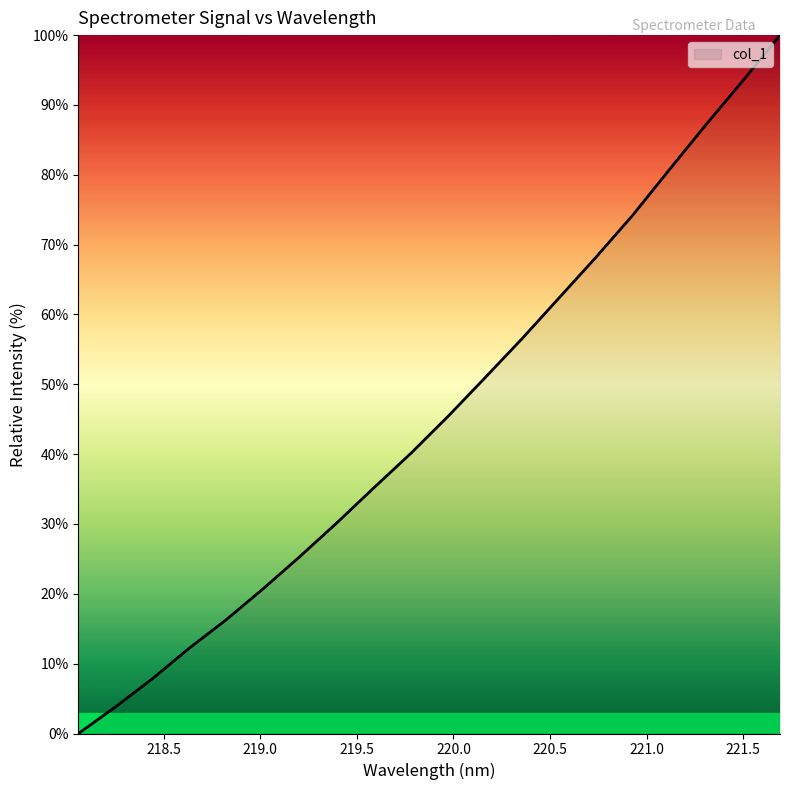

What is the maximum value shown in the chart?

100.0